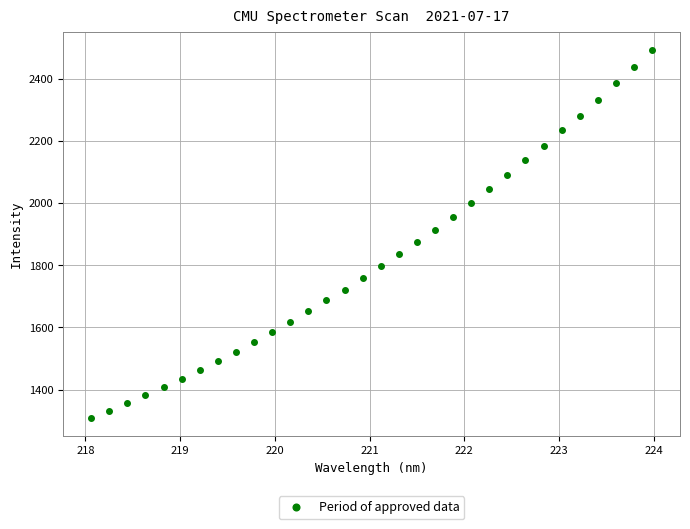

What is the range of X values (max minus min)?

5.9